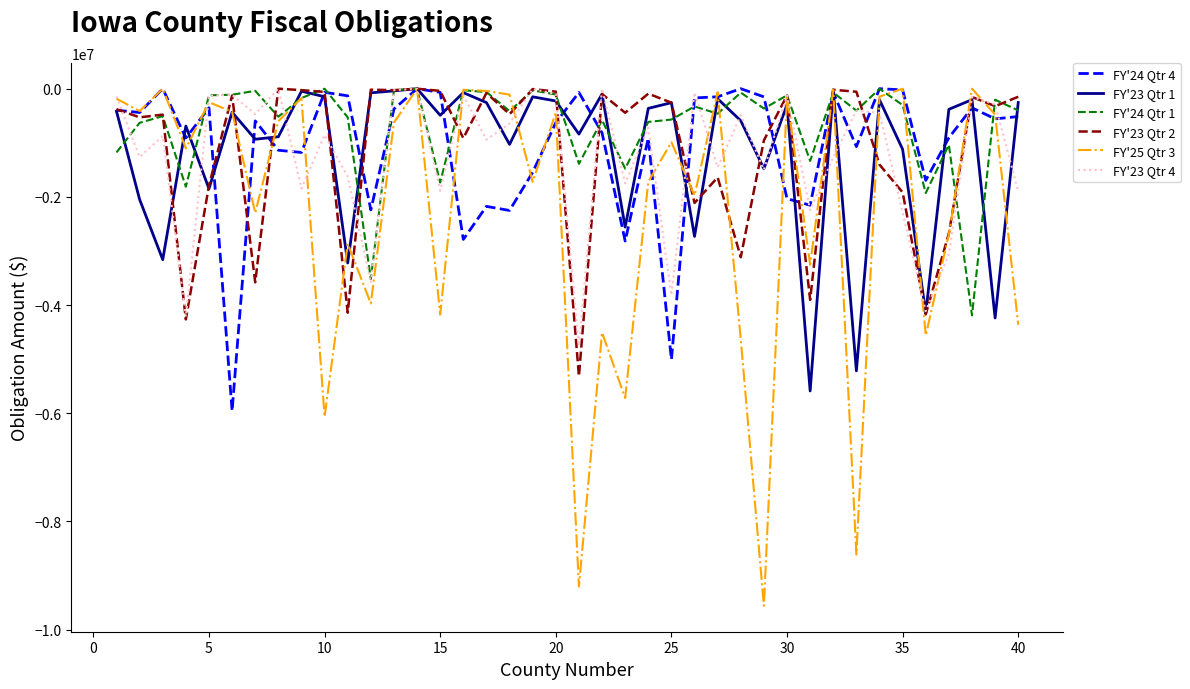

What is the minimum value for FY'23 Qtr 2?

-5316388.5